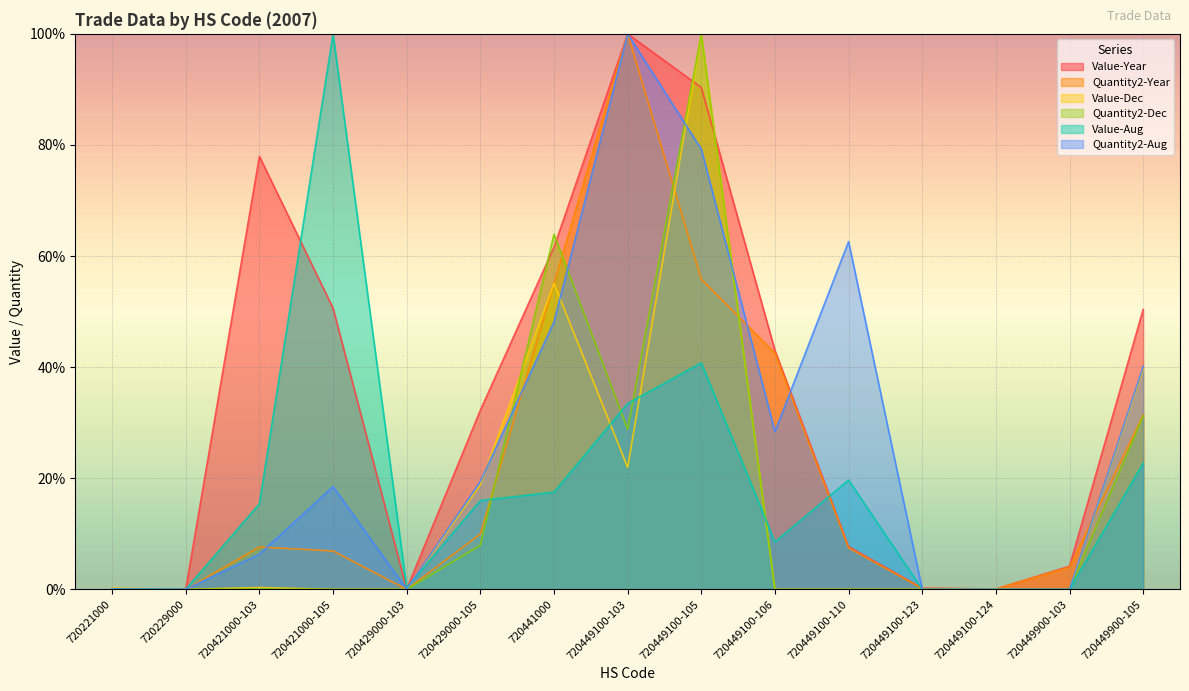

Is it true that Value-Dec equals -30.6 at 720449100-123?

False